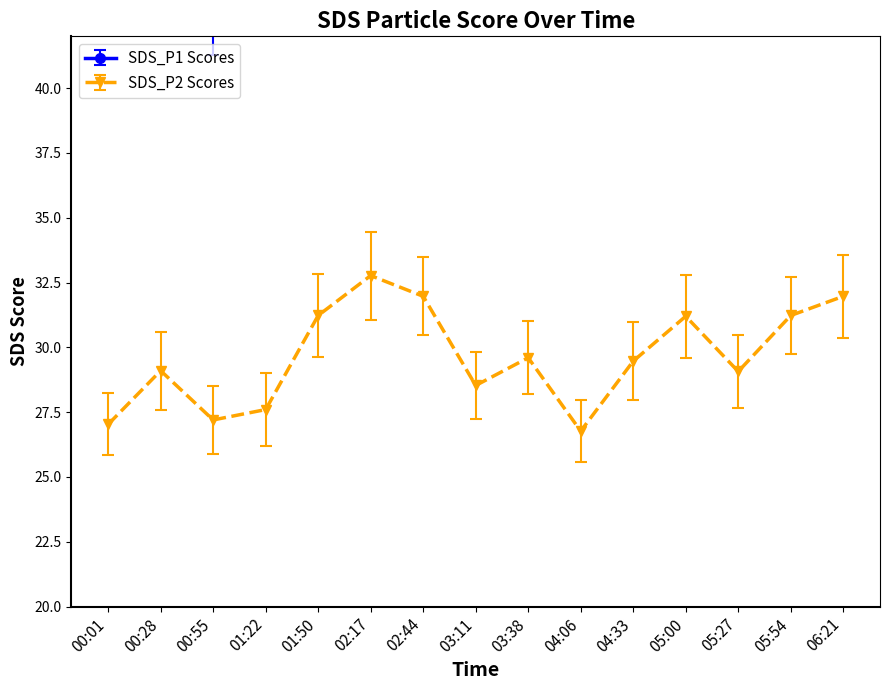

How many data points in SDS_P2 are above 29?

10